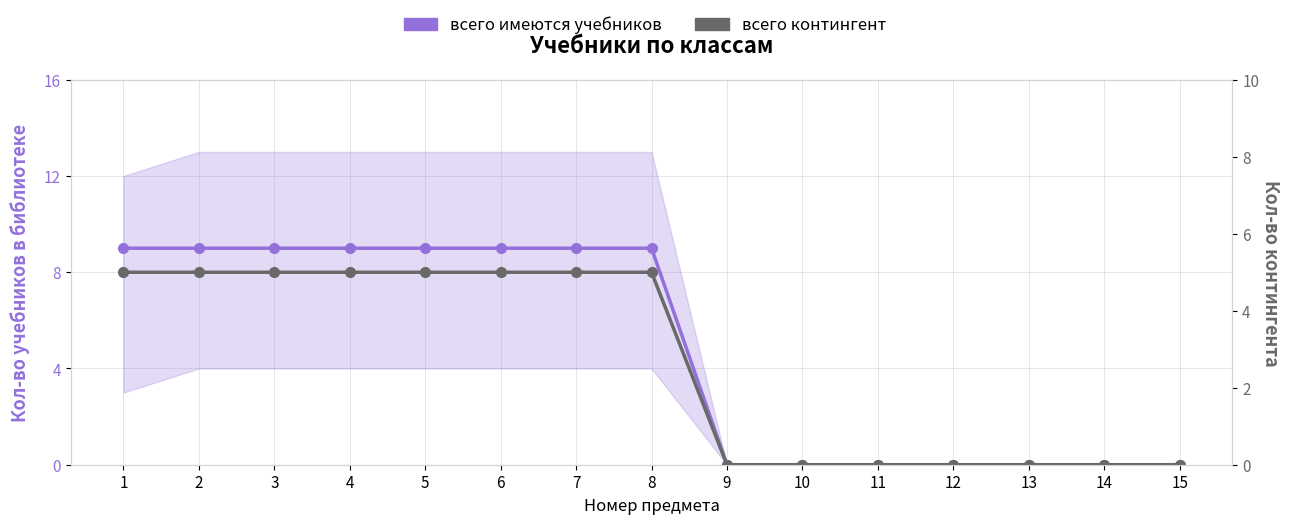

True or false: всего имеются учебников and всего контингент intersect in this chart.

False